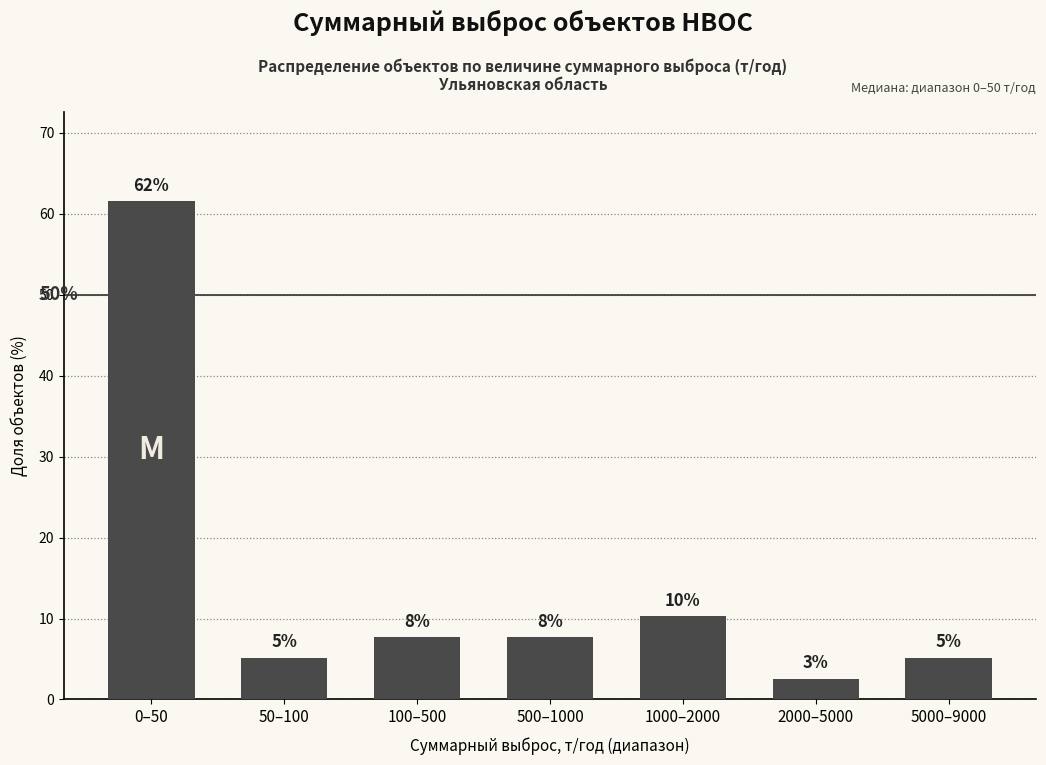

How many bars are there in total?

7